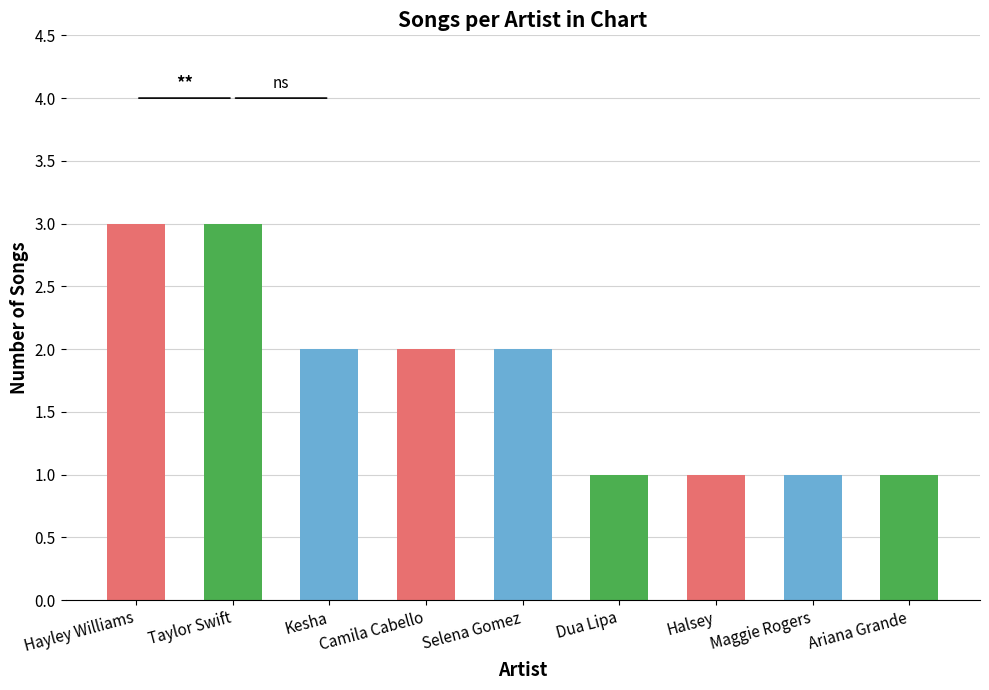

The chart shows a value of 1 at Halsey. True or false?

True